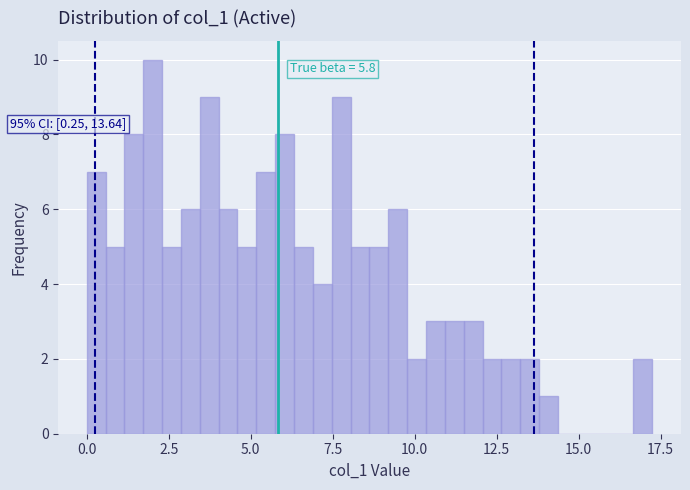

Around what value on the x-axis is the tallest bar? Give the approximate position of its centre, as read against the axis.

2.0